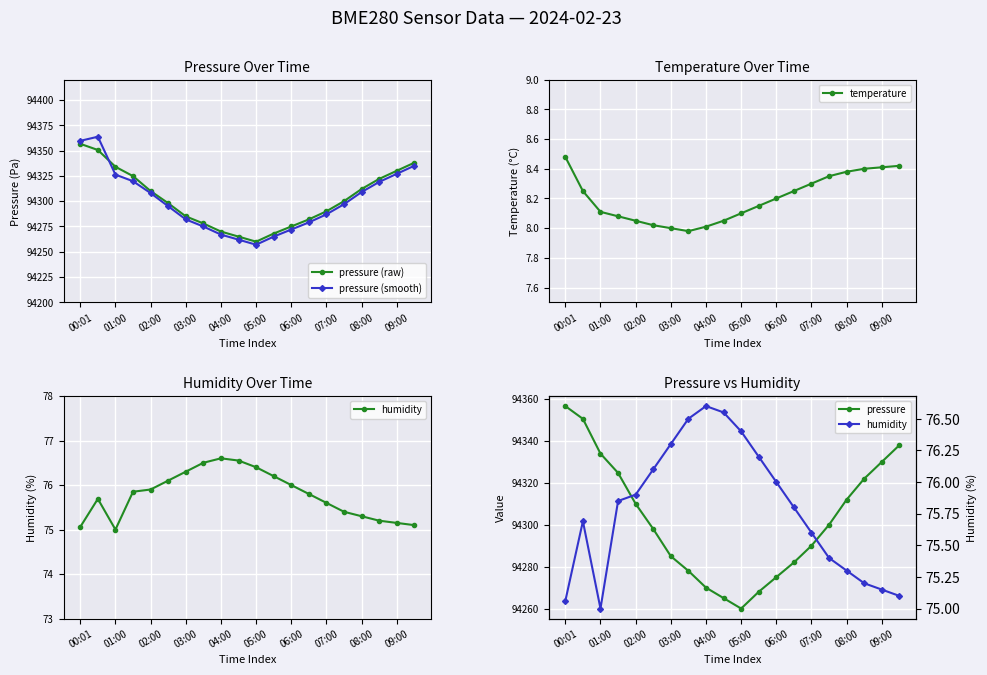

The value of pressure (smooth) at 02:00 is 124245.0. True or false?

False